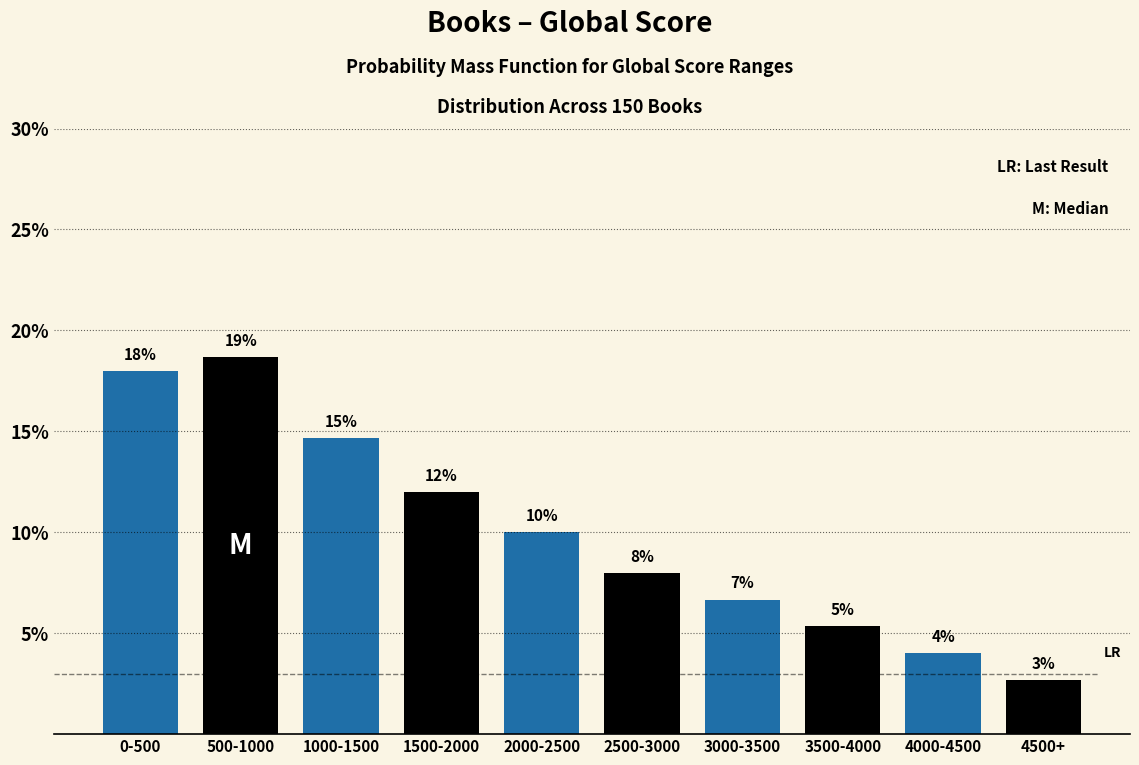

What position from the left is 3500-4000?

8